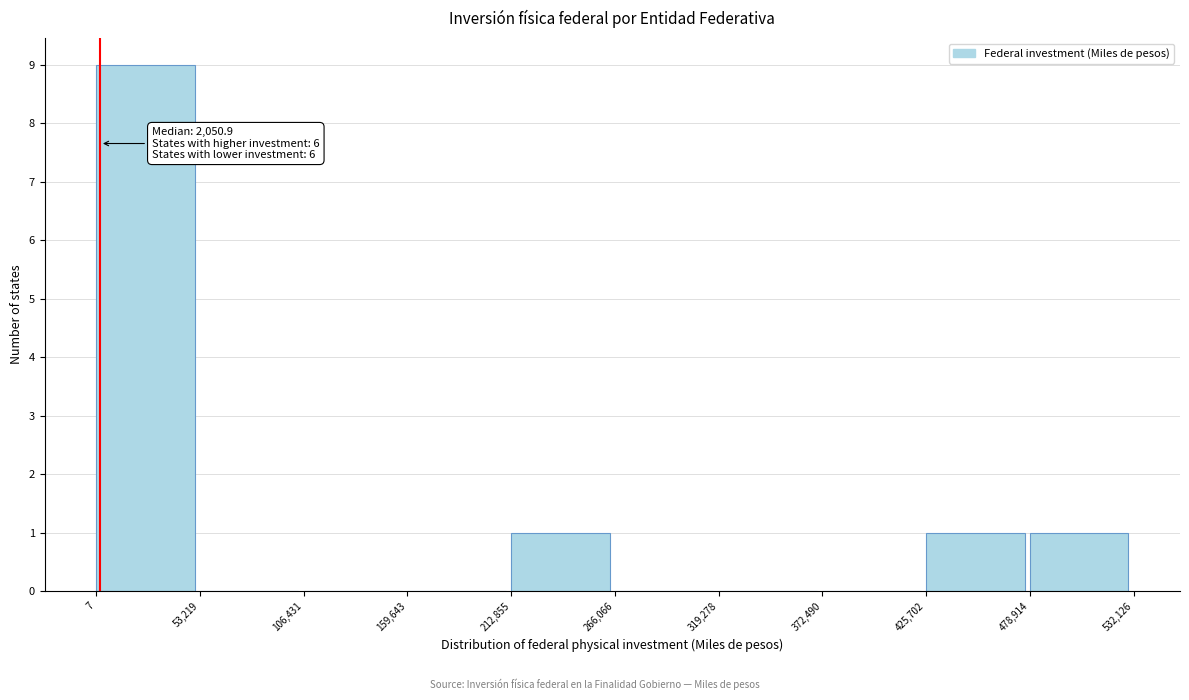

Over which range of the x-axis is the bar tallest?

7 to 53,219